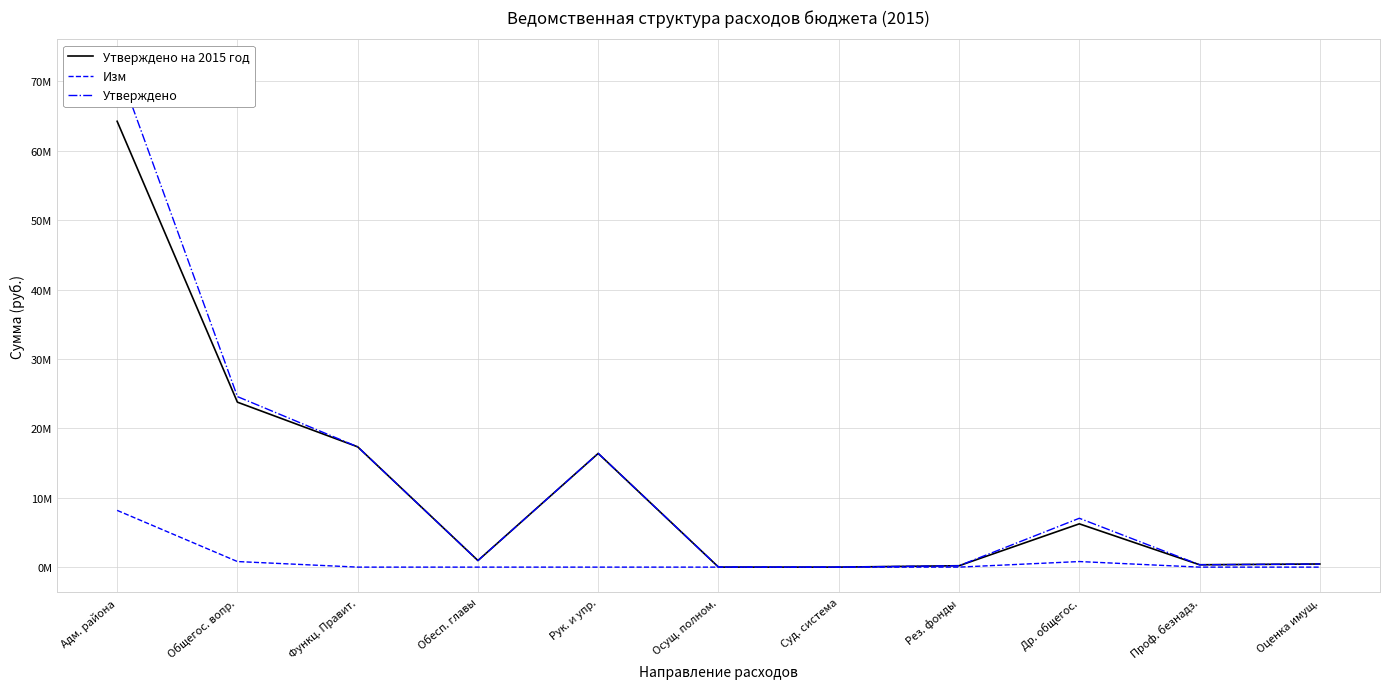

Is it true that Изм equals 0 at Суд. система?

True